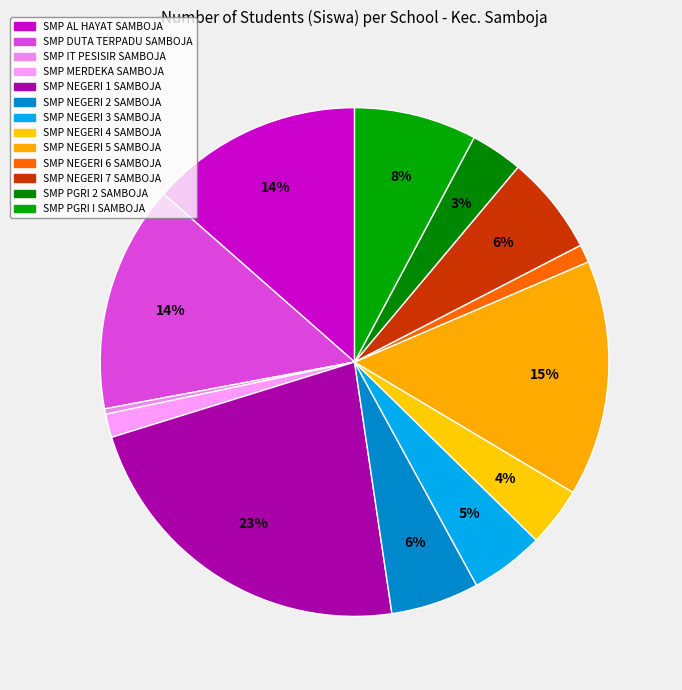

Which has a higher value, SMP DUTA TERPADU SAMBOJA or SMP MERDEKA SAMBOJA?

SMP DUTA TERPADU SAMBOJA